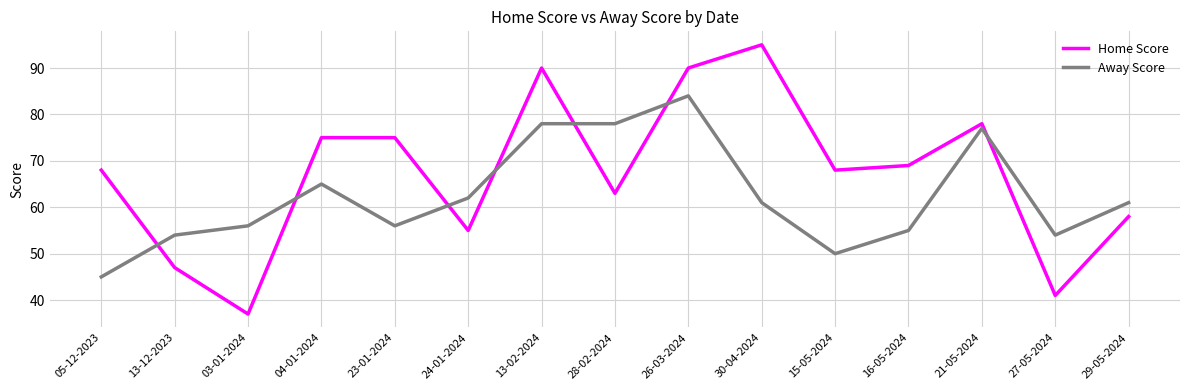

What is the difference between the maximum and minimum values in the Home Score series?

58